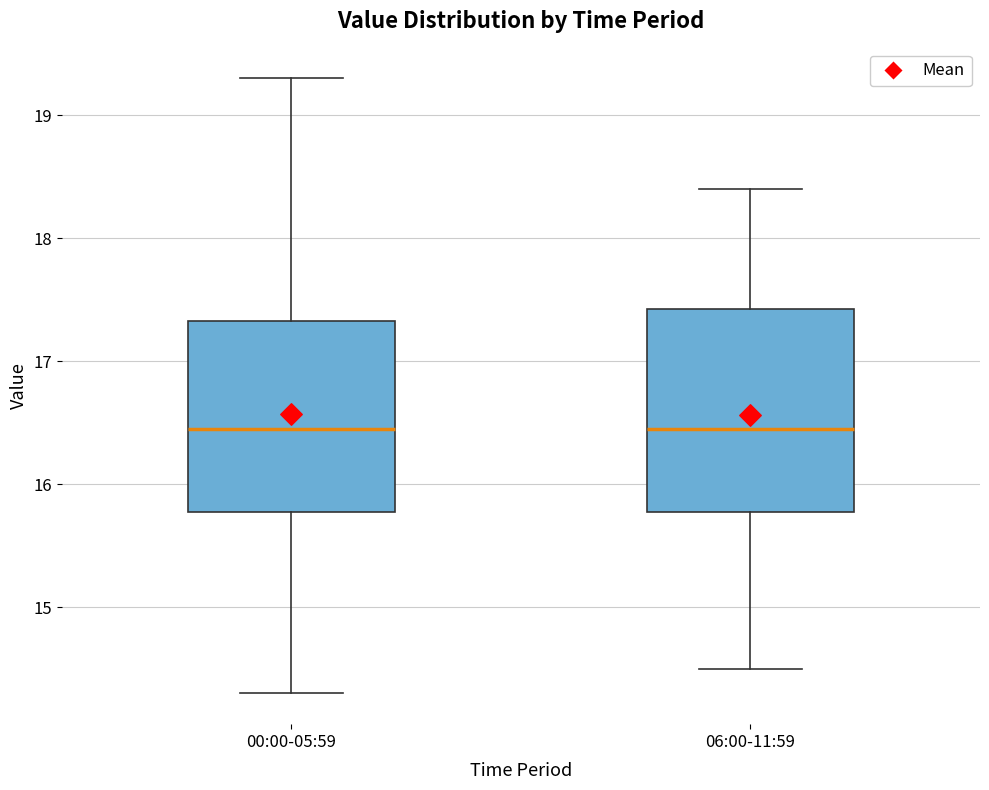

Reading left to right, read every box against the y-axis: the position of its median line, the range the box covers, and the ends of its whiskers. The values are not printed on the chart, so give them approximately, as read against the axis.

00:00-05:59: median 16.5, box 15.8 to 17.3, whiskers 14.3 to 19.3
06:00-11:59: median 16.5, box 15.8 to 17.4, whiskers 14.5 to 18.4